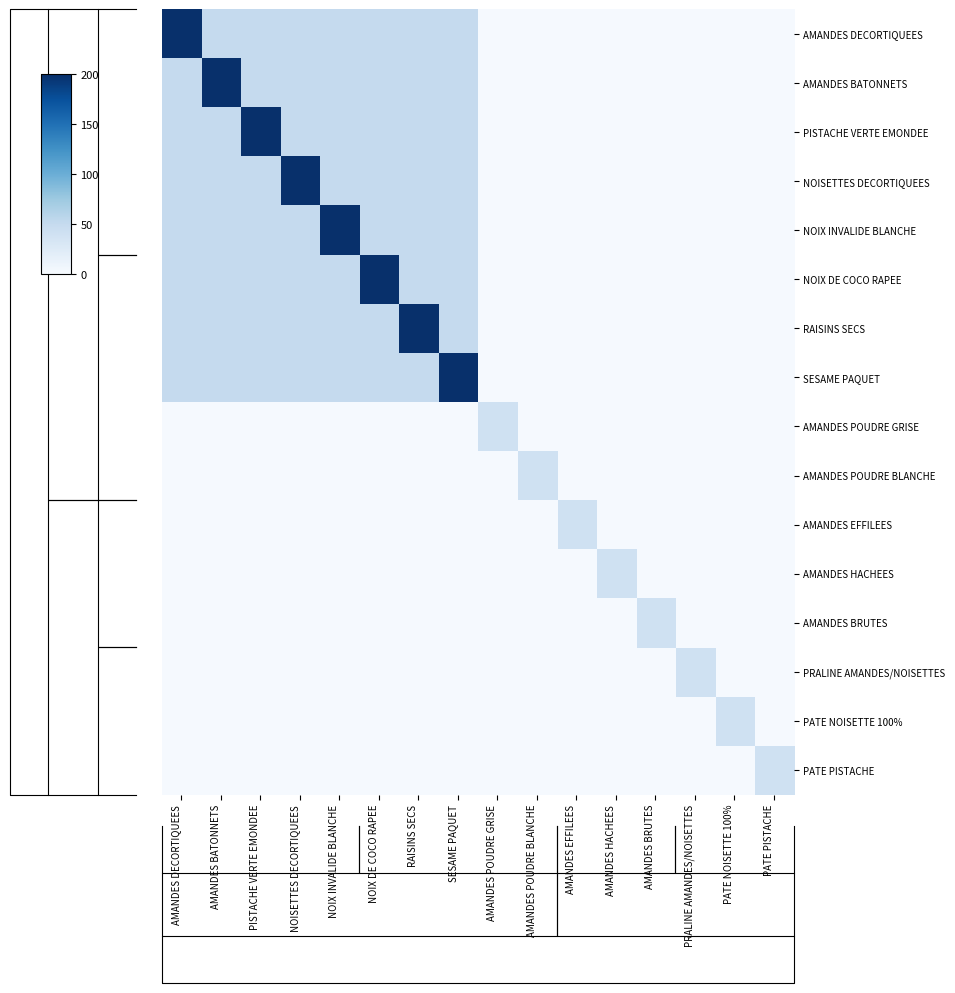

What is the average value of the PRALINE AMANDES/NOISETTES series?

4